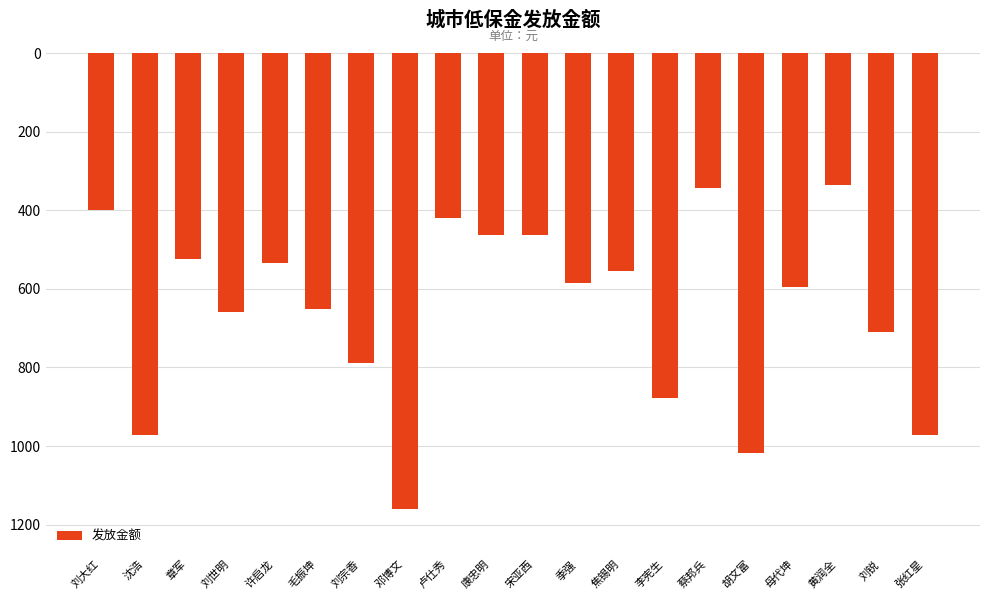

Reading right to left, list all the values displayed in this chart.

-973	-711	-336	-595	-1017	-343	-878	-555	-585	-462	-463	-419	-1159	-789	-650	-535	-659	-525	-973	-400